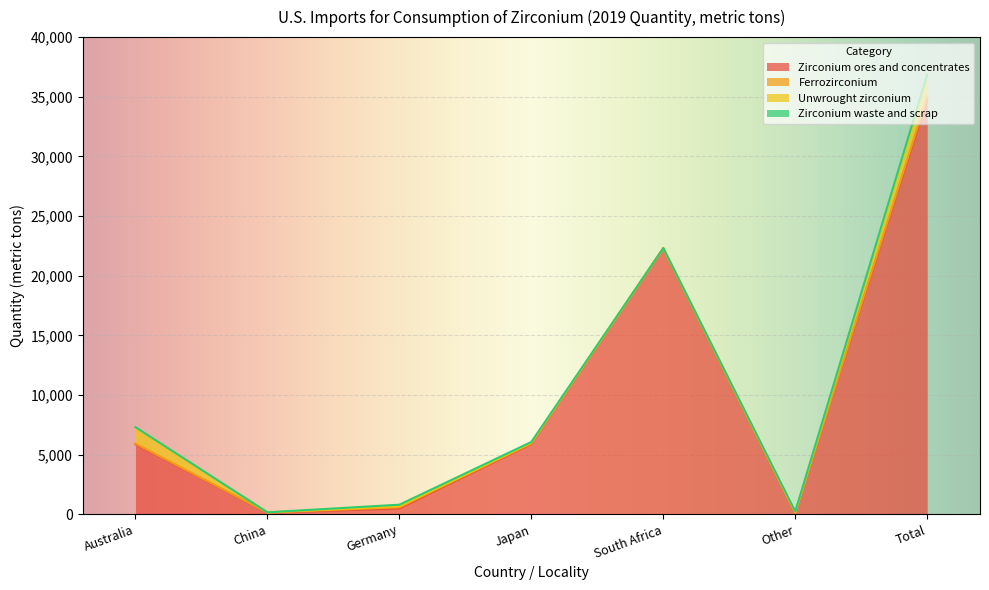

List the labels in order of Unwrought zirconium value, largest first.

Total, Australia, Germany, Japan, Other, China, South Africa